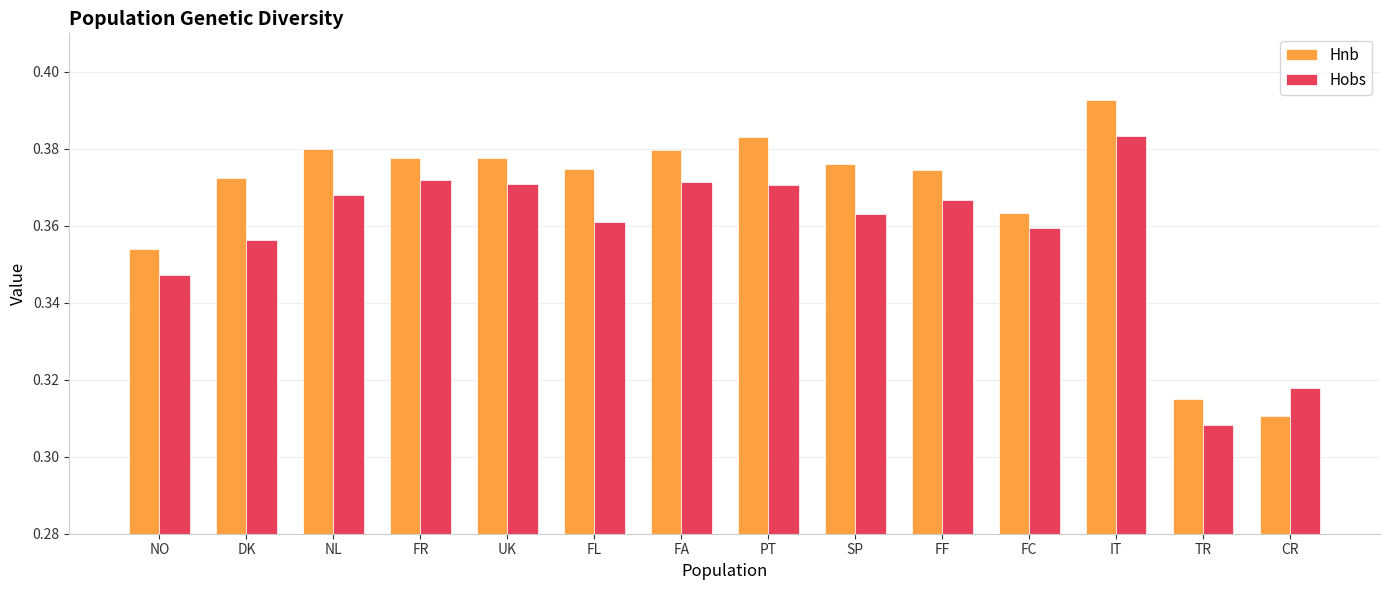

At which category is the sum across all series the highest?

IT